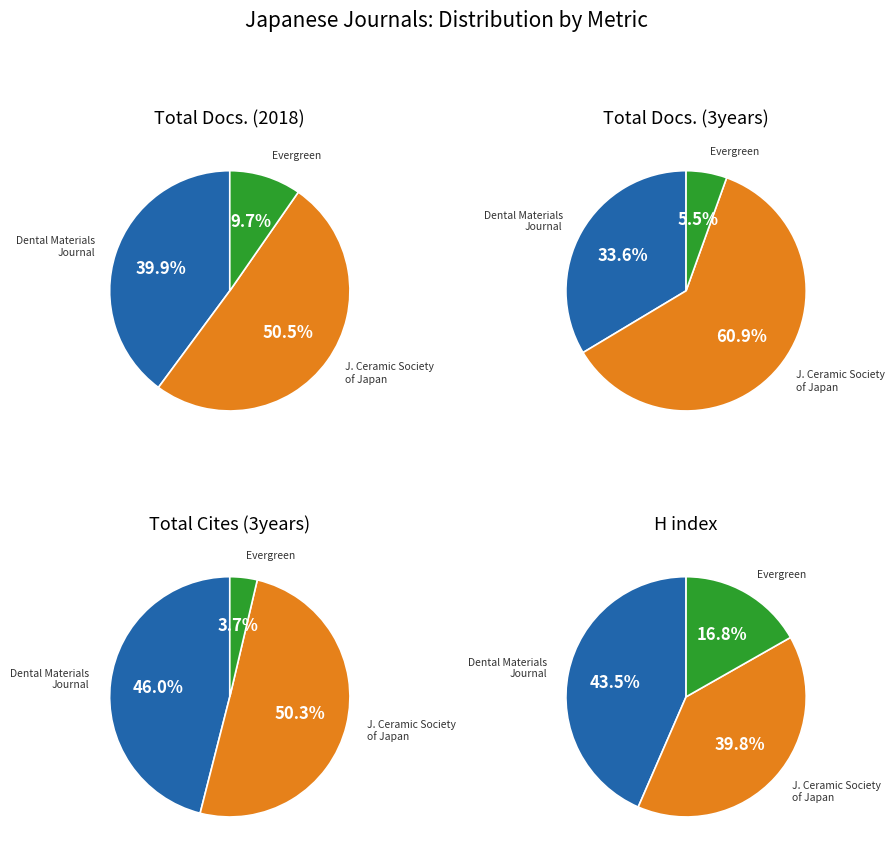

Which series changed the most between Journal of the Ceramic Society of Japan and Evergreen?

Total Cites (3years)